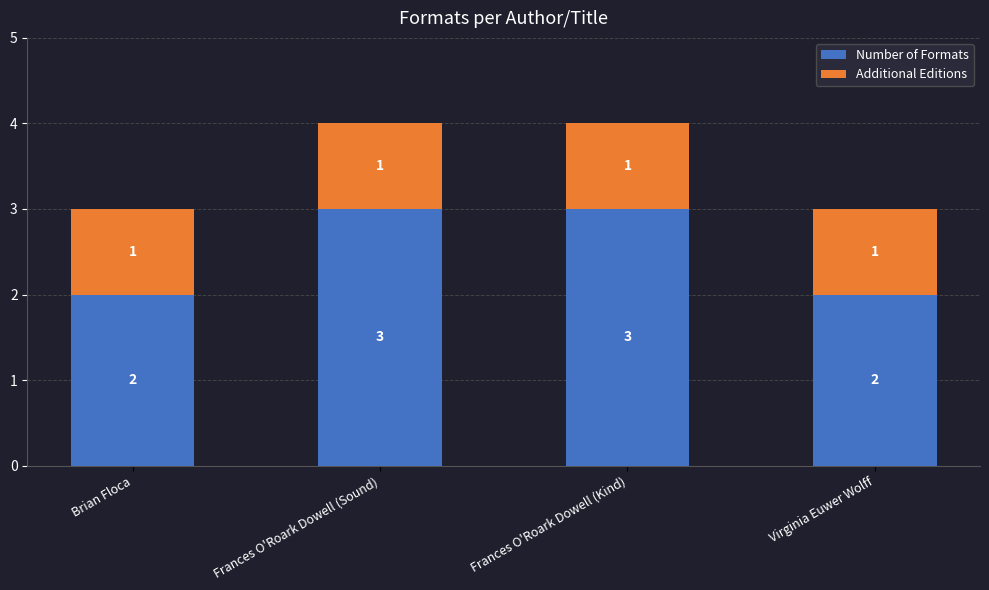

The Number of Formats series shows 4 at Virginia Euwer Wolff. True or false?

False